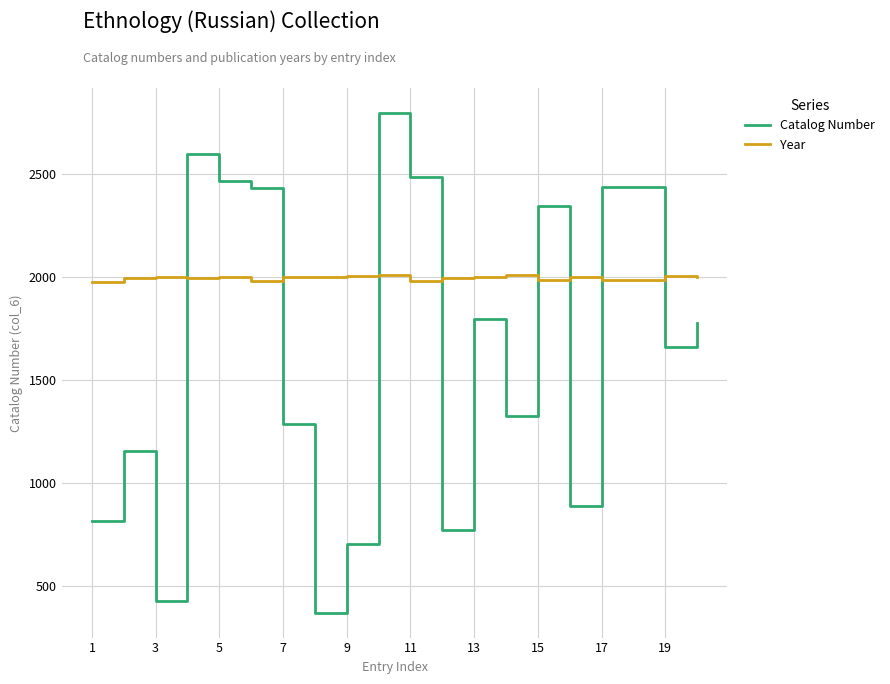

Which series has the largest total across all categories?

Year